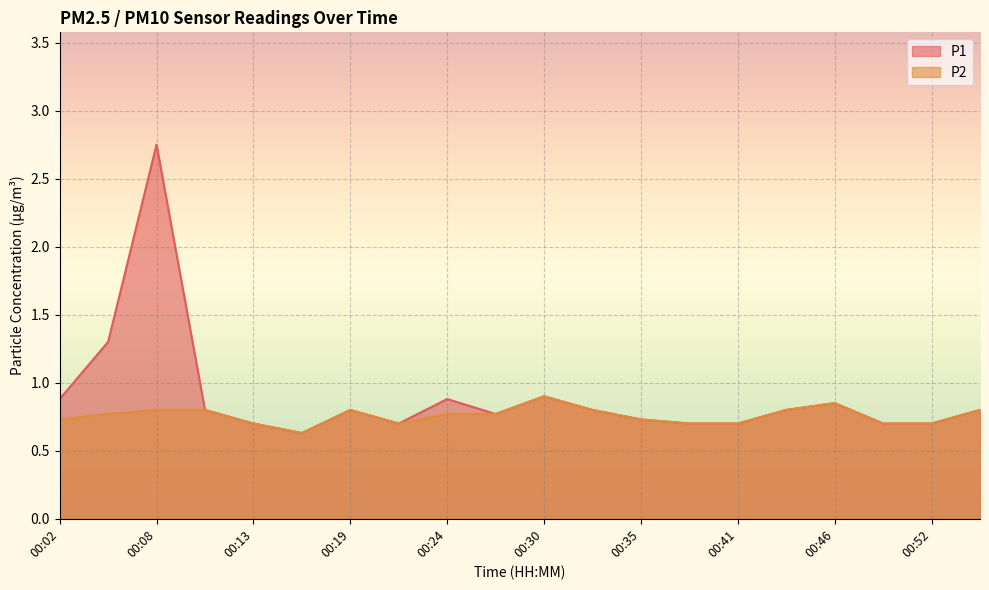

What is the minimum value for P2?

0.6